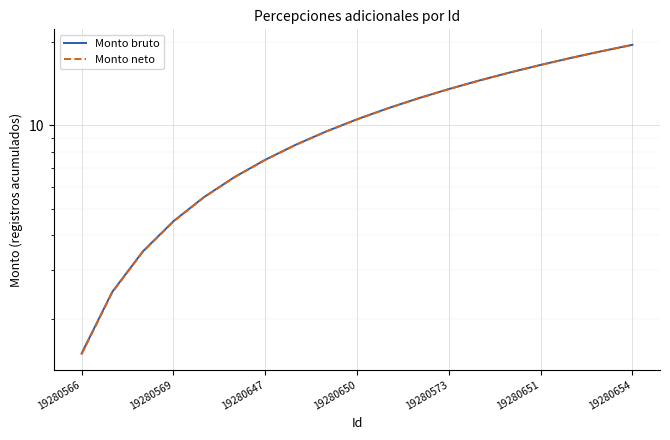

At which category is the sum across all series the highest?

19280654